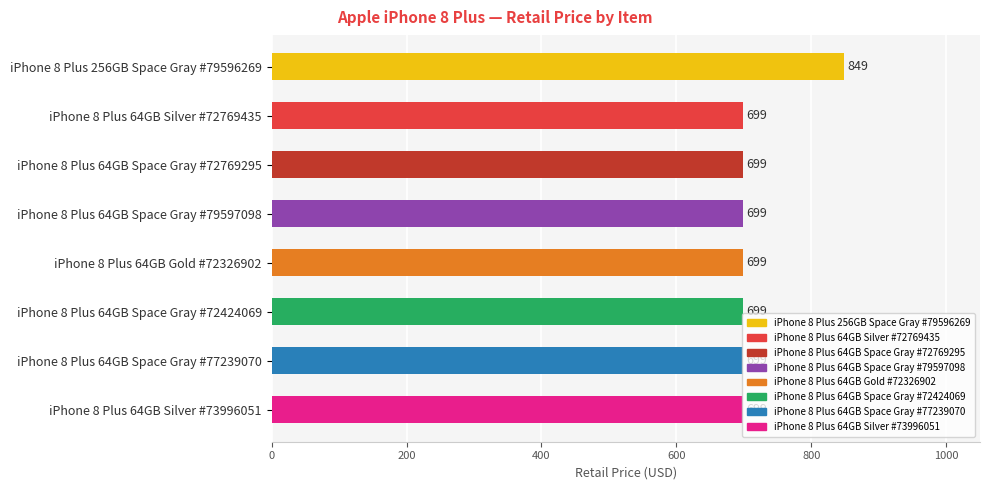

What is the minimum value shown in the chart?

699